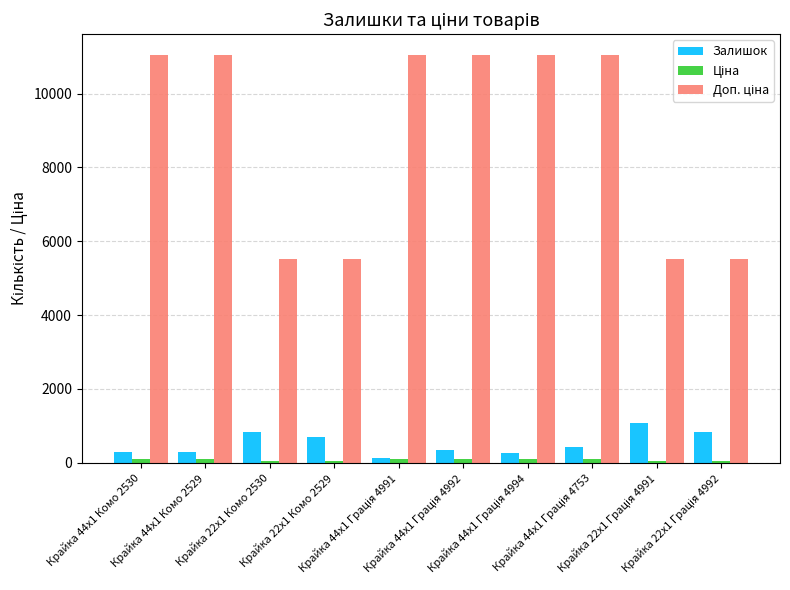

What is the sum of all Залишок values?

5239.0